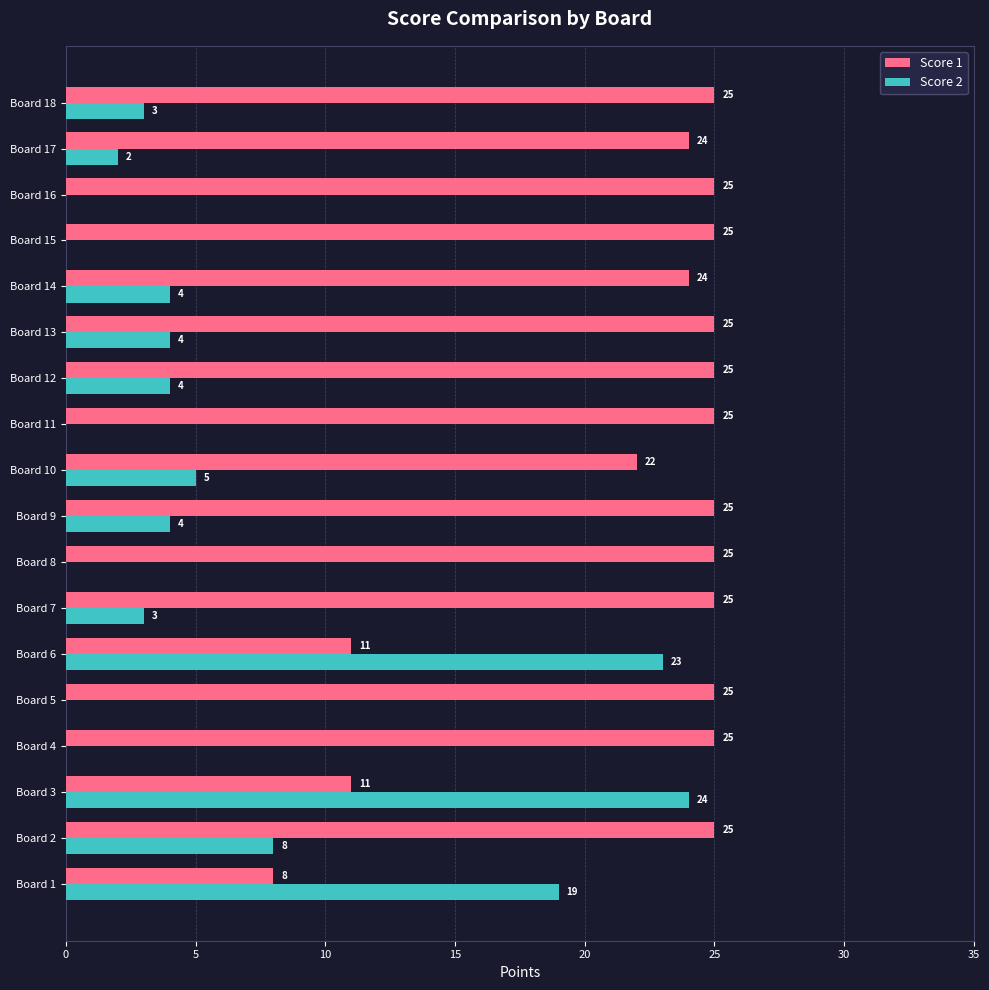

What is the sum of the Score 1 values at Board 8 and Board 10?

47